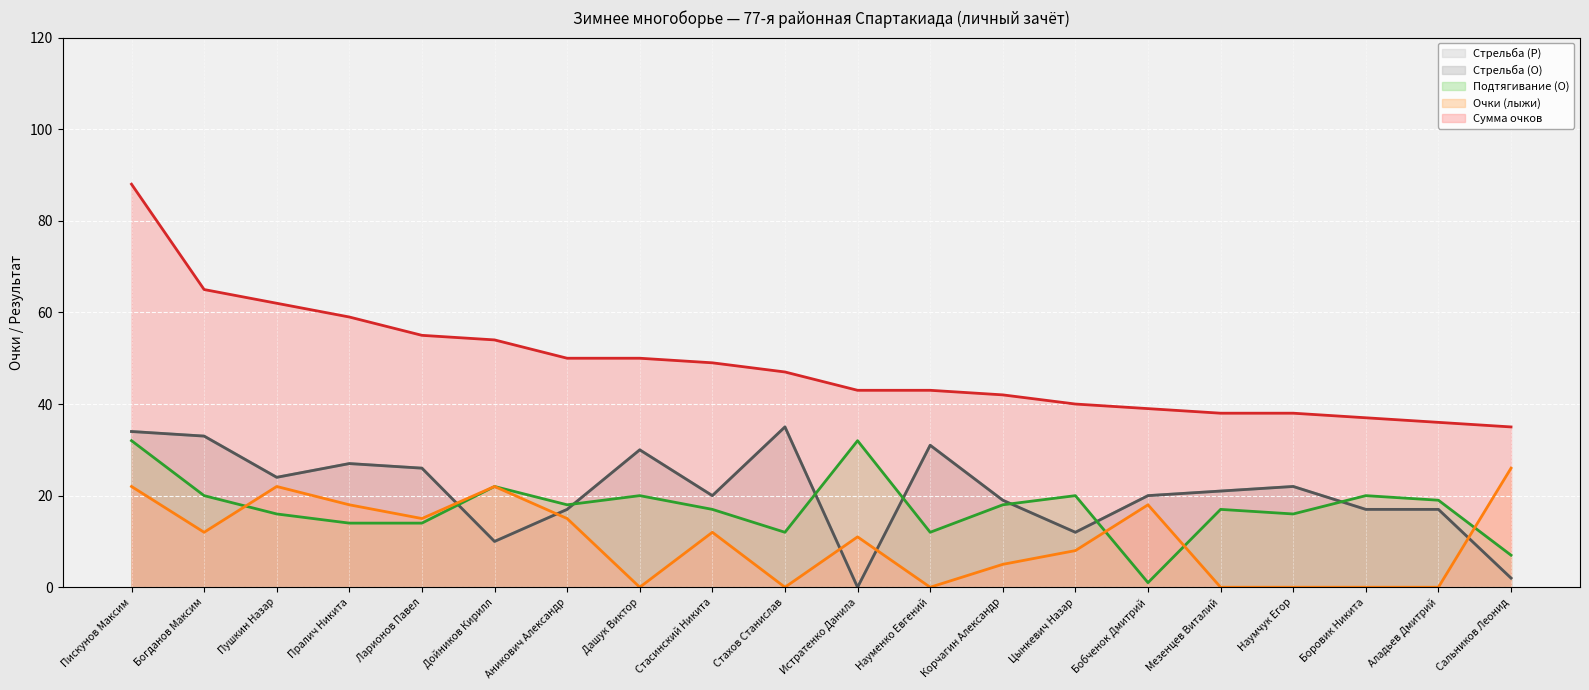

Reading left to right, transcribe all the data shown in this chart.

Стрельба (Р): 34	33	24	27	26	10	17	30	20	35	0	31	19	12	20	21	22	17	17	2
Стрельба (О): 34	33	24	27	26	10	17	30	20	35	0	31	19	12	20	21	22	17	17	2
Подтягивание (О): 32	20	16	14	14	22	18	20	17	12	32	12	18	20	1	17	16	20	19	7
Очки (лыжи): 22	12	22	18	15	22	15	0	12	0	11	0	5	8	18	0	0	0	0	26
Сумма очков: 88	65	62	59	55	54	50	50	49	47	43	43	42	40	39	38	38	37	36	35